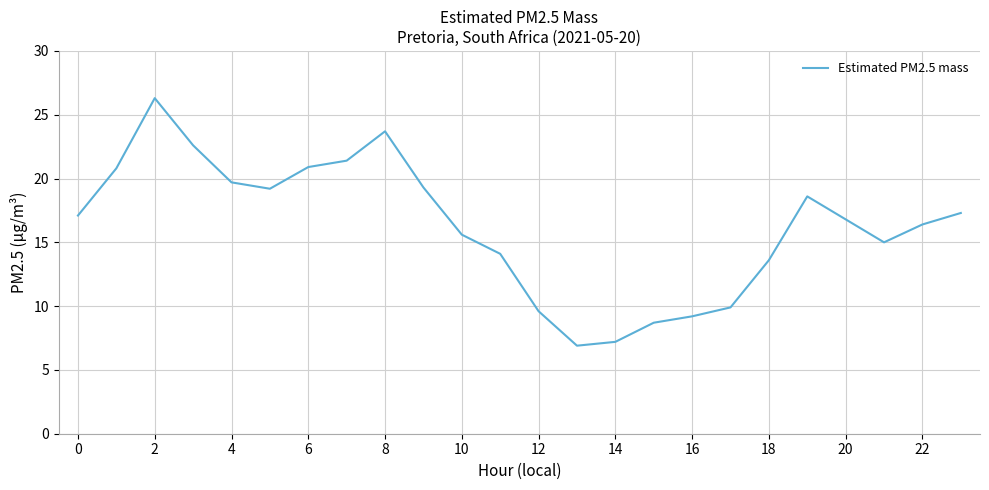

Count the number of values greater than 17.

12